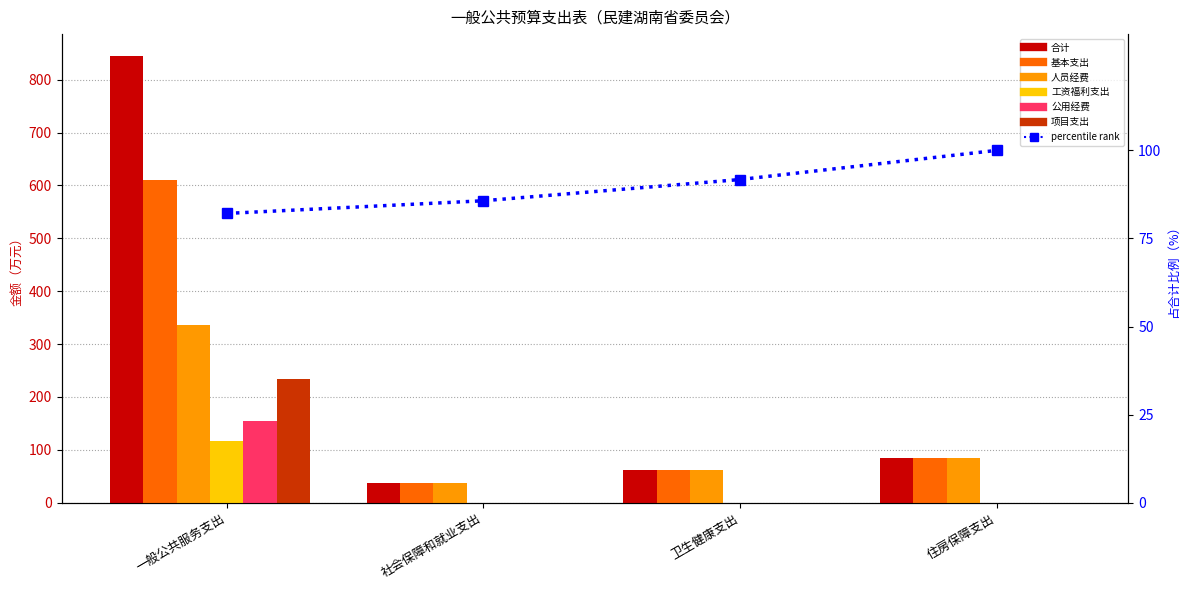

What is the difference between the maximum and minimum values in the 公用经费 series?

155.1